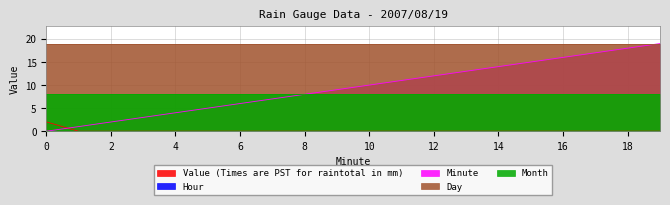

At how many categories does at least one series exceed 2?

20